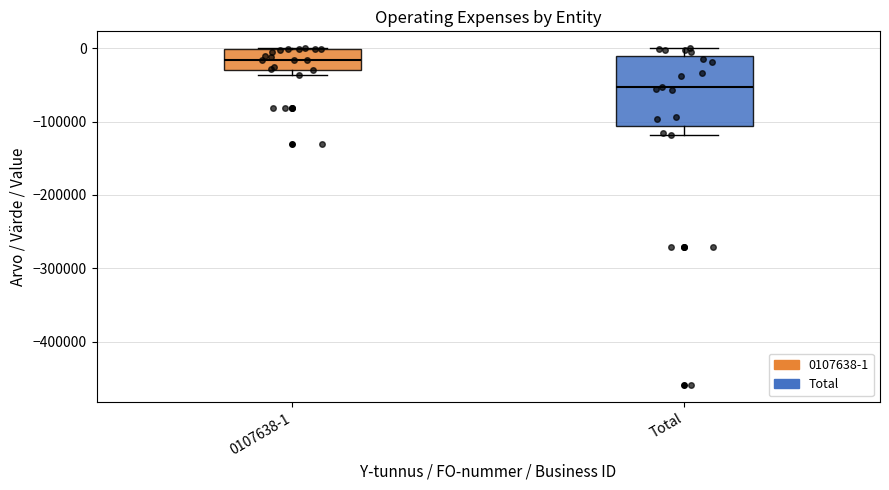

Where is the lower edge of the box for Total on the y-axis? The values are not printed on the chart, so give them approximately, as read against the axis.

-110000